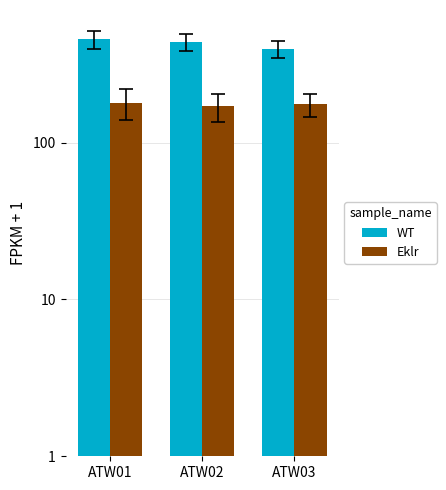

Reading right to left, what are all the values shown in this chart?

WT: 397	436	457
Eklr: 175	170	179